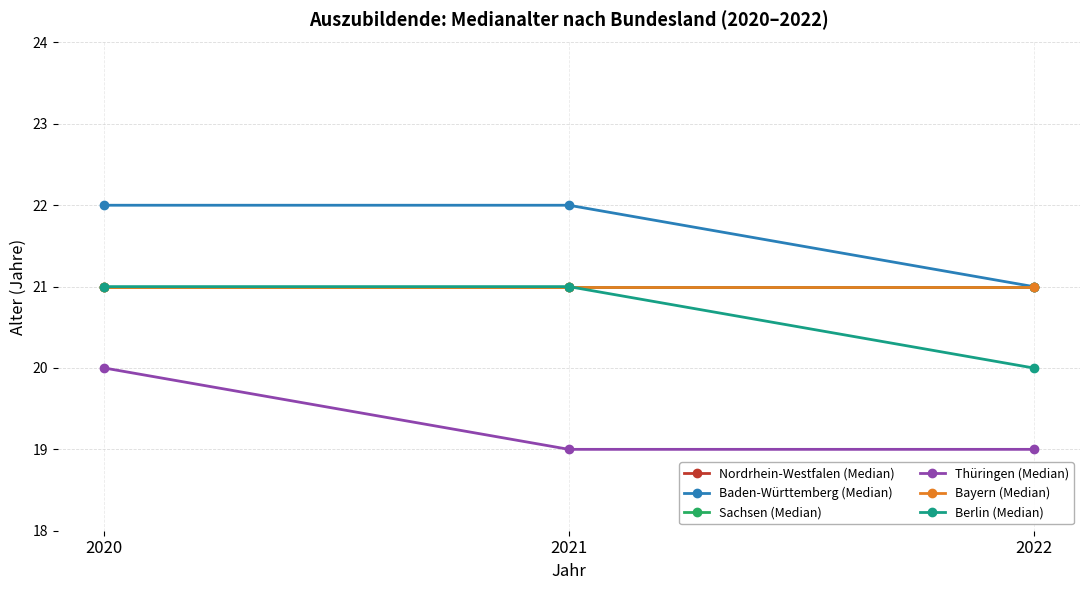

Reading left to right, extract all data points from this chart.

Nordrhein-Westfalen (Median): 21	21	21
Baden-Württemberg (Median): 22	22	21
Sachsen (Median): 21	21	21
Thüringen (Median): 20	19	19
Bayern (Median): 21	21	21
Berlin (Median): 21	21	20